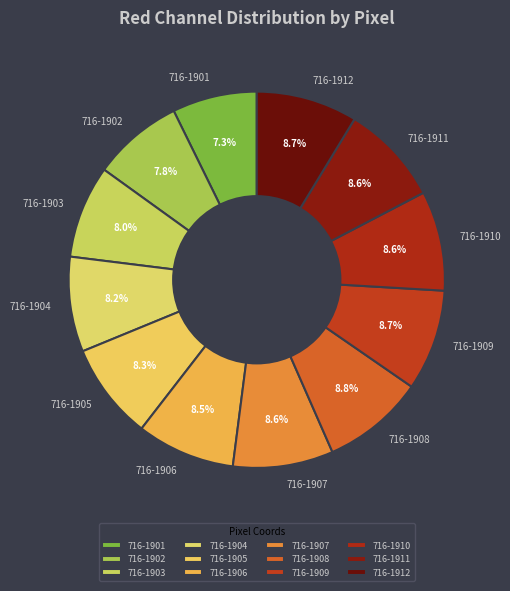

Count the number of slices in the pie.

12